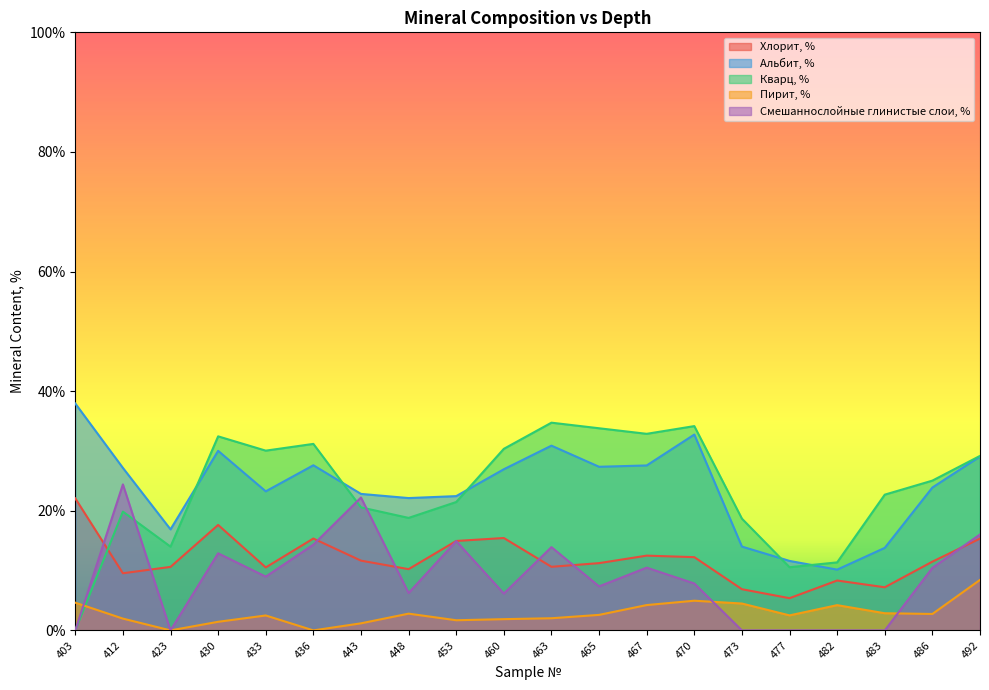

What is the average value of the Альбит, % series?

23.9